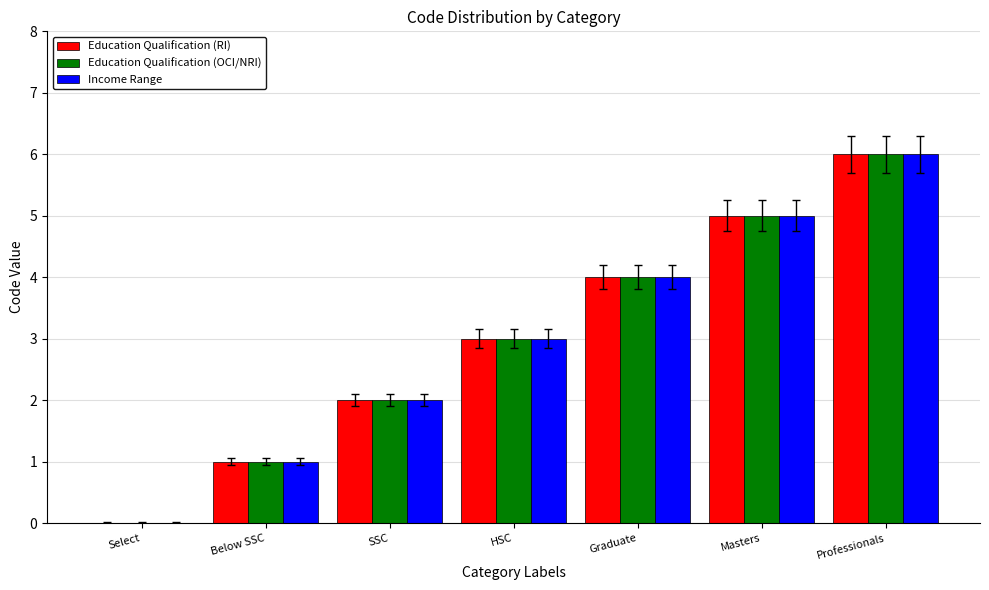

What is the sum of the Education Qualification (RI) values at Graduate and HSC?

7